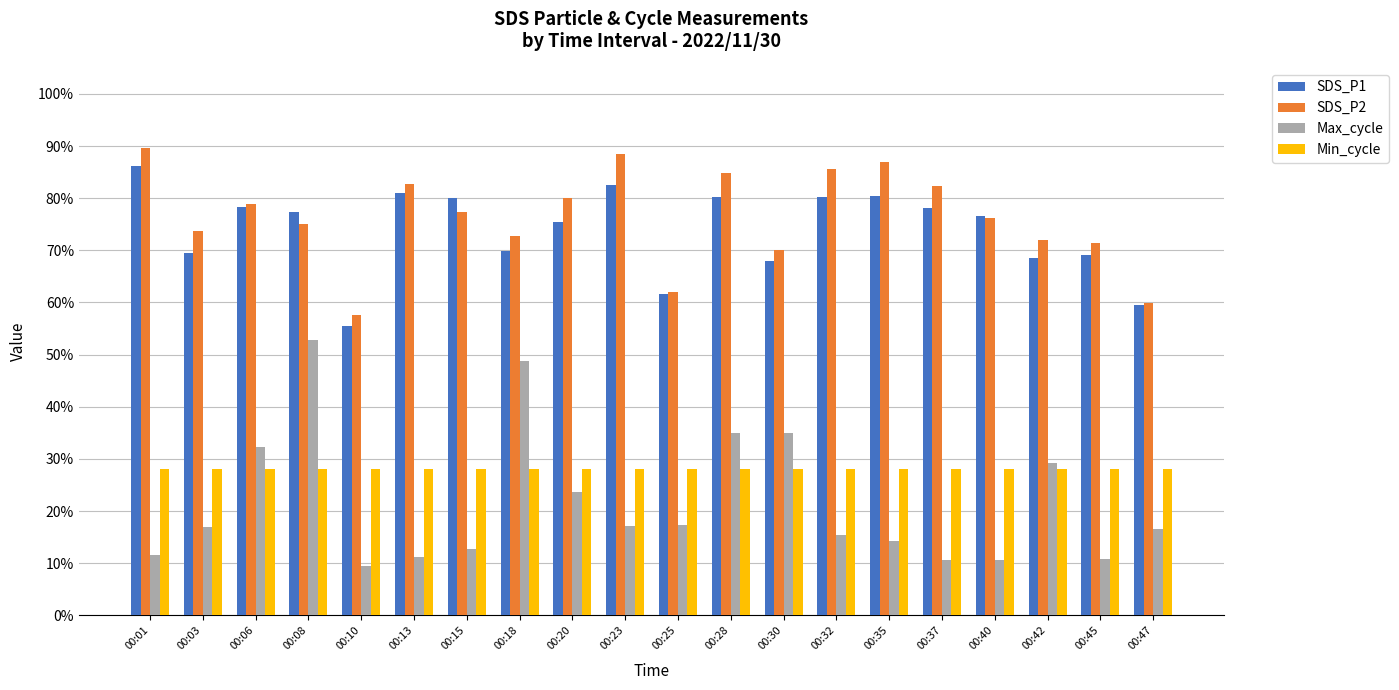

Which series changed the most between 00:18 and 00:28?

Max_cycle